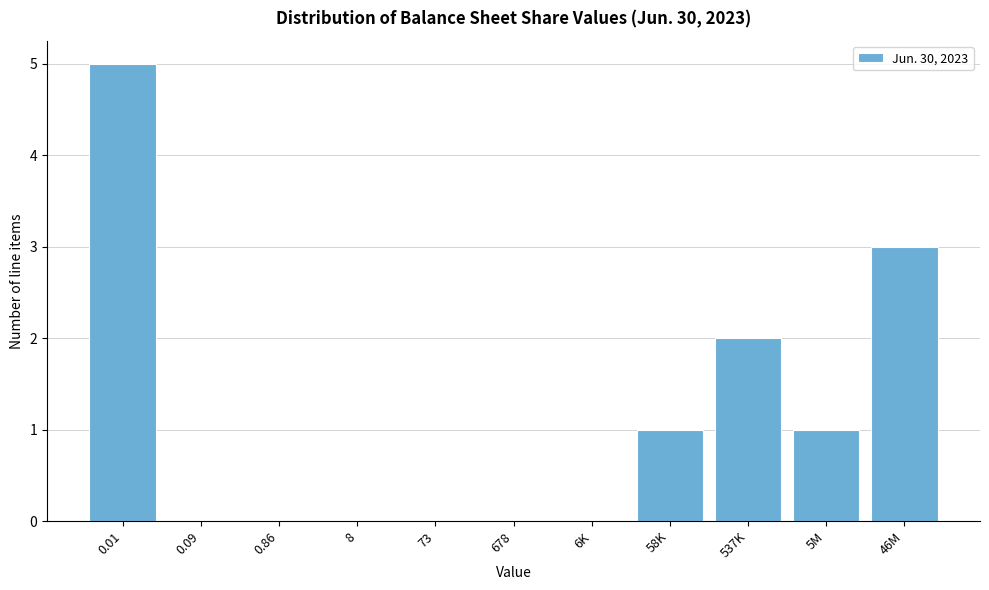

Reading left to right, list all the values displayed in this chart.

0.01=5	0.09=0	0.86=0	8=0	73=0	678=0	6K=0	58K=1	537K=2	5M=1	46M=3